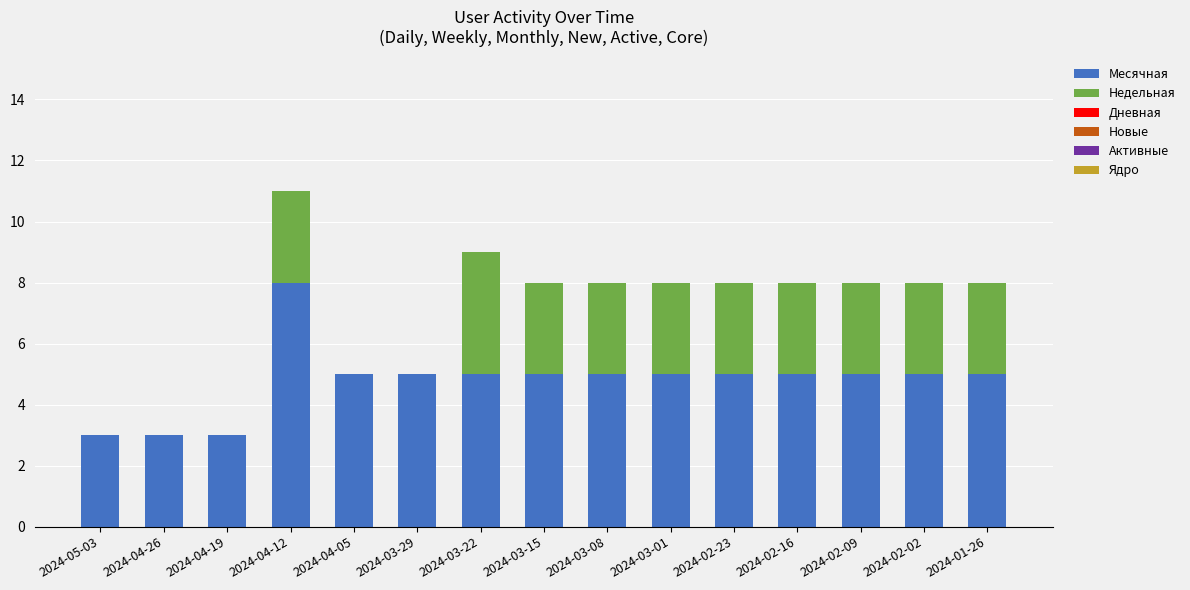

What is the maximum value for Месячная?

8